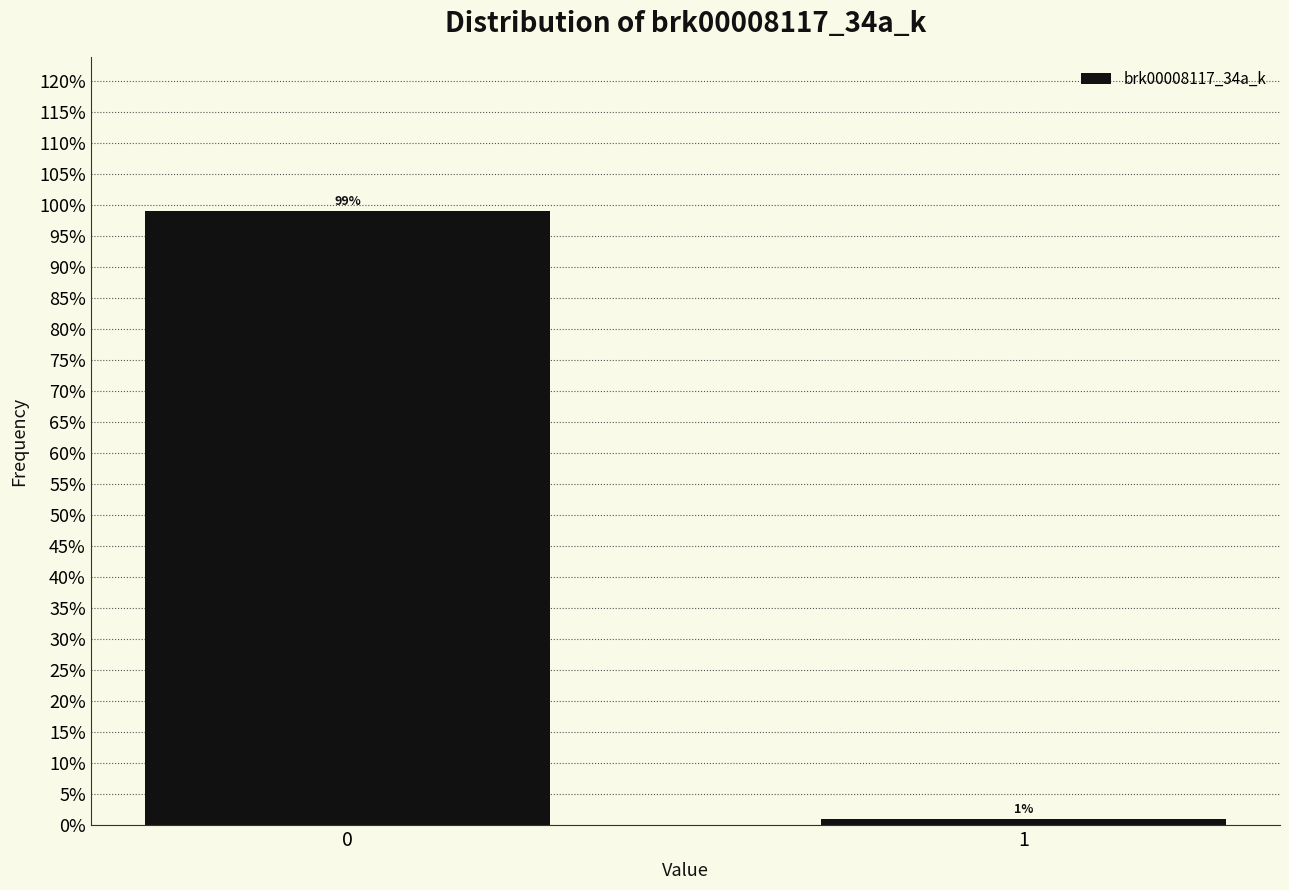

What is the value of the 1st bar from the left?

99.1